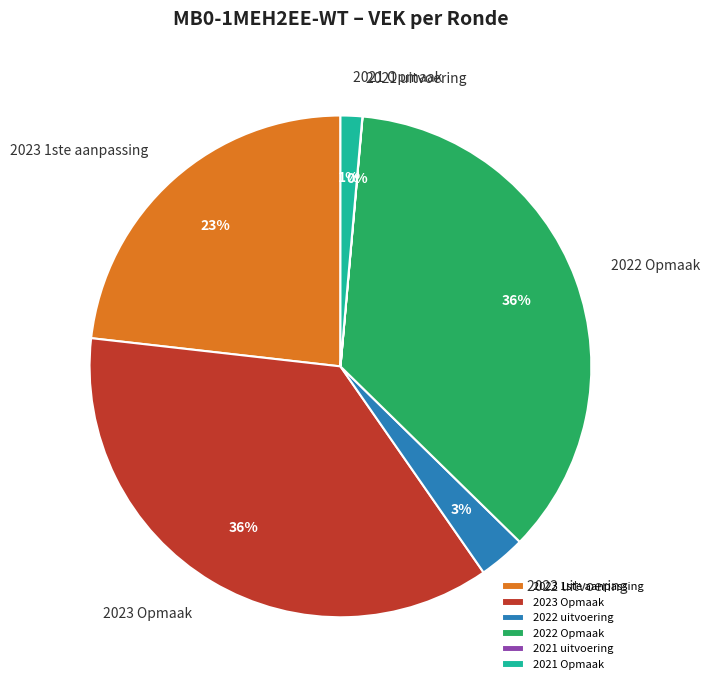

To the nearest percent, what portion does 2022 uitvoering represent?

3%